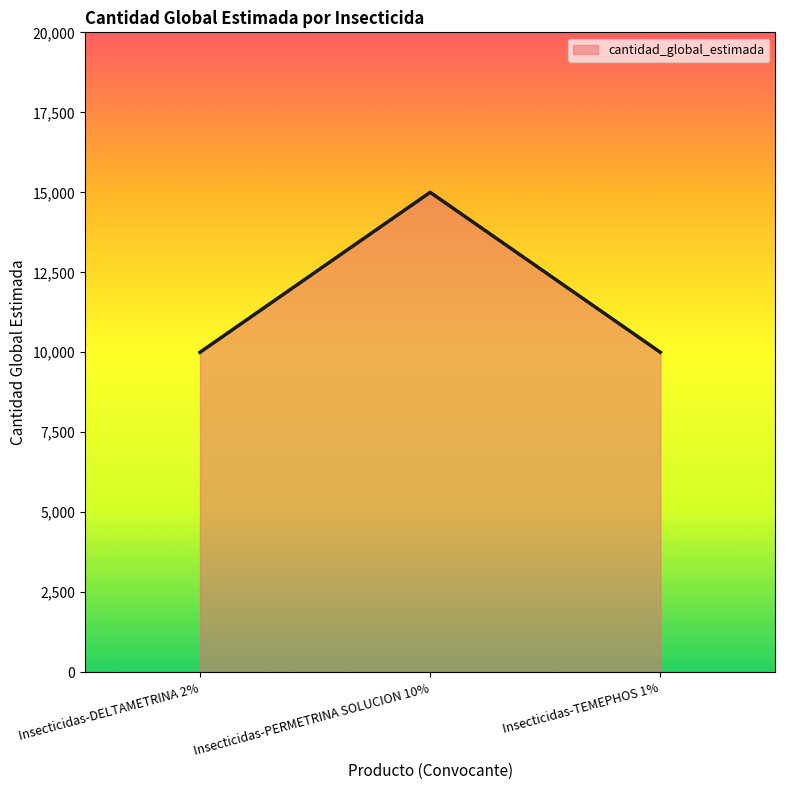

Is it true that the value at Insecticidas-PERMETRINA SOLUCION 10% is 24506?

False